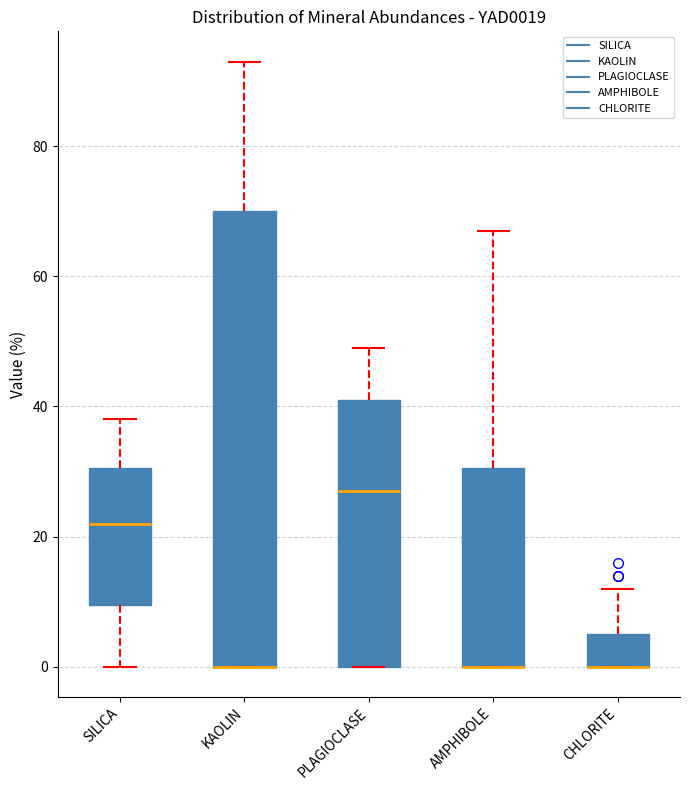

Reading left to right, transcribe this box plot: for each box, give where its median line is, the range the box spans, and where its two whiskers end, as read against the y-axis. The values are not printed on the chart, so give them approximately, as read against the axis.

SILICA: median 22, box 10 to 30, whiskers 0 to 38
KAOLIN: median 0 (drawn on the box's lower edge), box 0 to 70, whiskers 0 to 94
PLAGIOCLASE: median 28, box 0 to 42, whiskers 0 to 50
AMPHIBOLE: median 0 (drawn on the box's lower edge), box 0 to 30, whiskers 0 to 68
CHLORITE: median 0 (drawn on the box's lower edge), box 0 to 6, whiskers 0 to 12